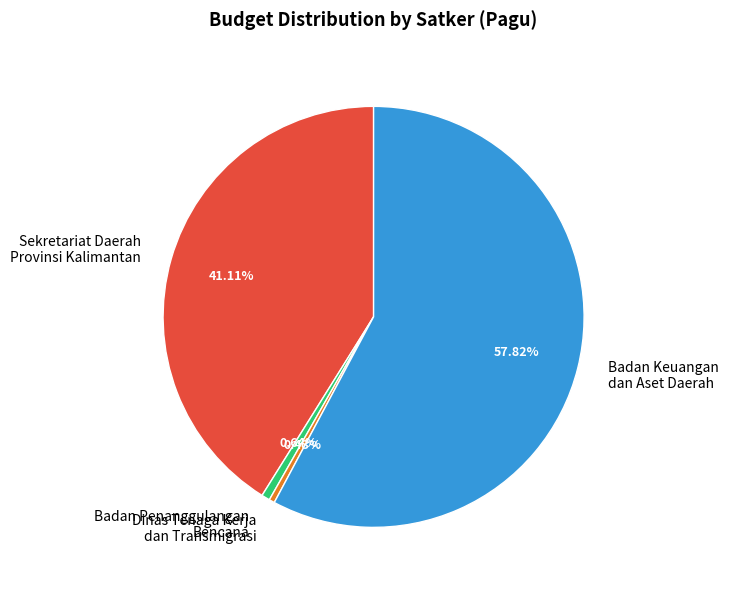

Is there a majority slice in this chart?

Yes